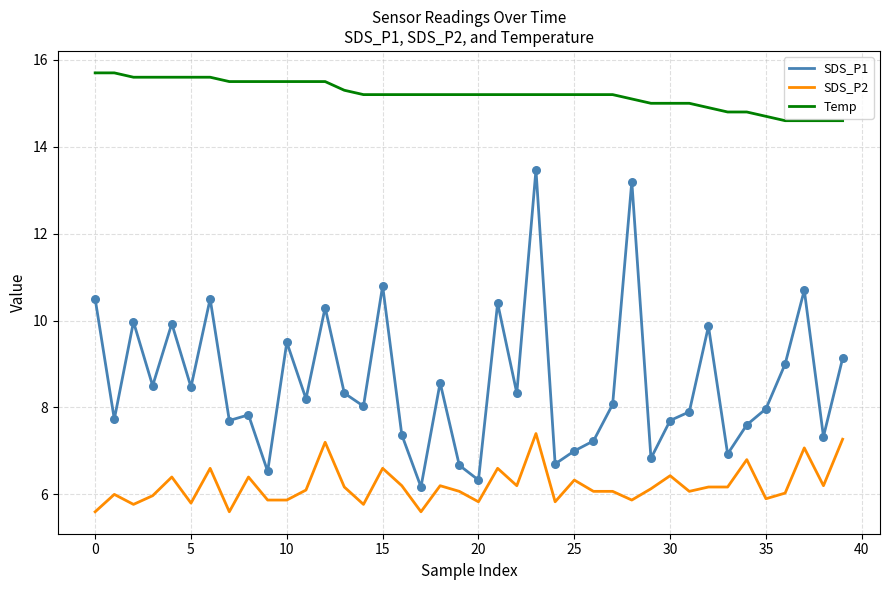

What are all the series names shown in the legend?

SDS_P1, SDS_P2, Temp